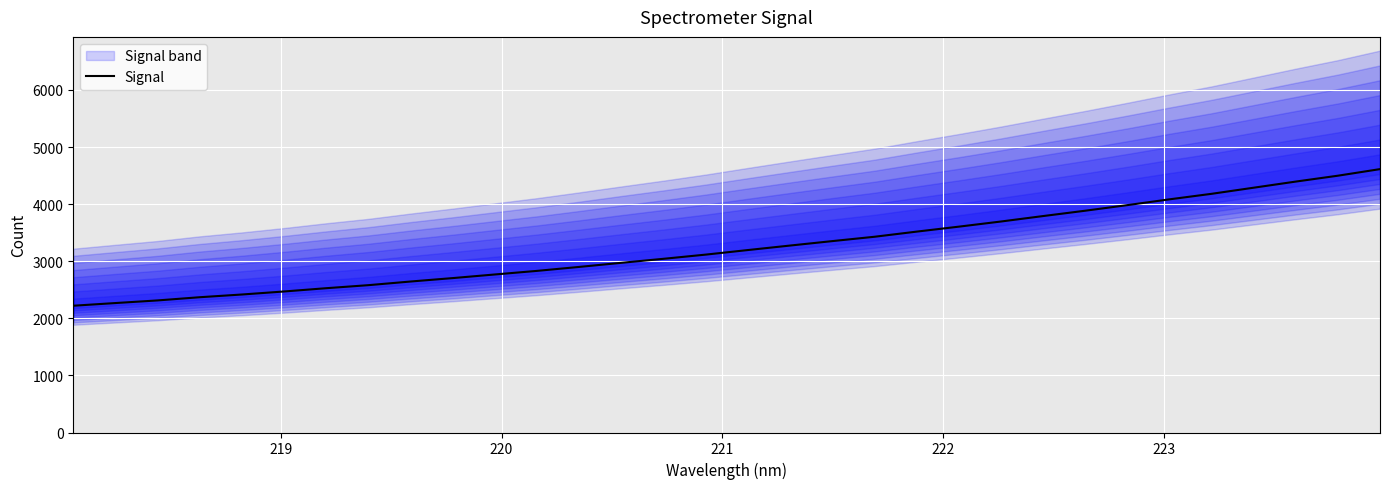

Is this an area chart (filled region under the line)?

No